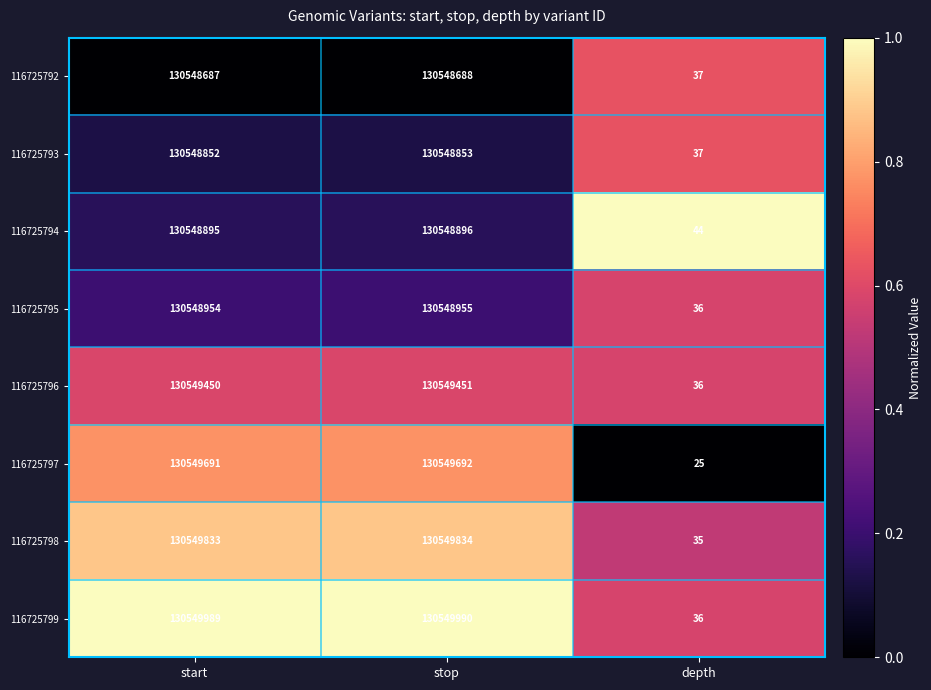

At which category does the chart reach its minimum across all series?

depth